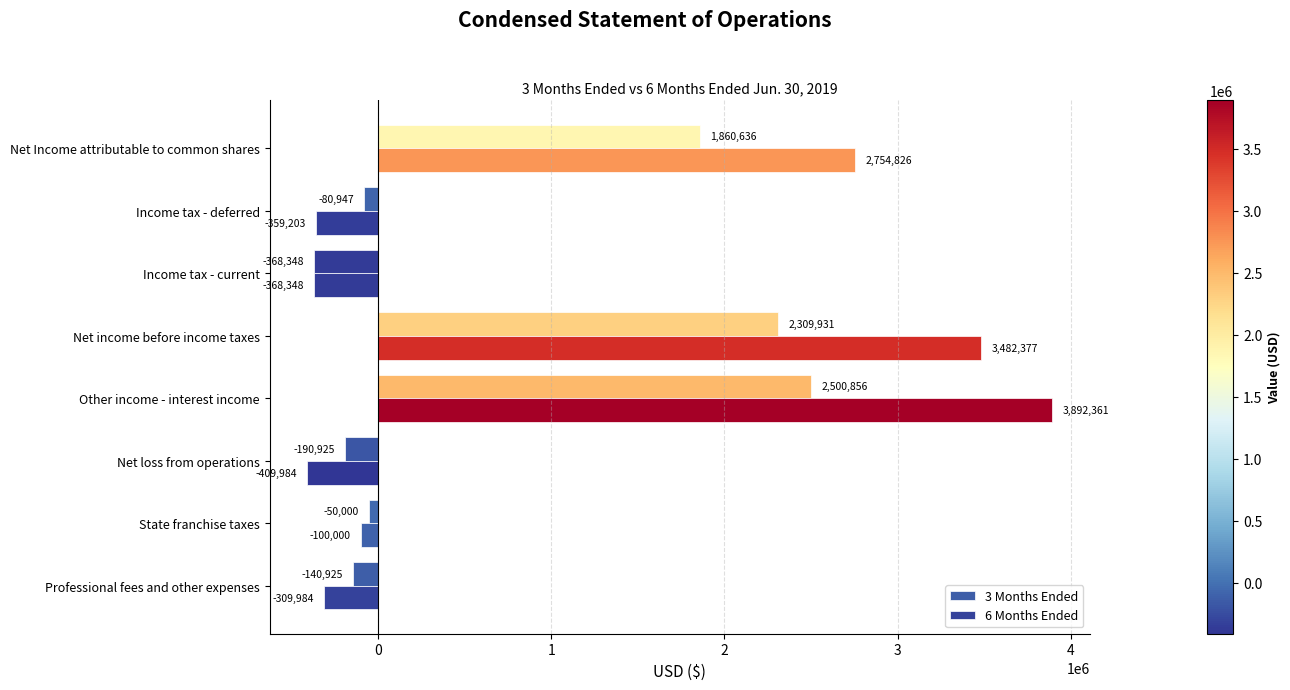

How many values in the 6 Months Ended series are below -100000?

4